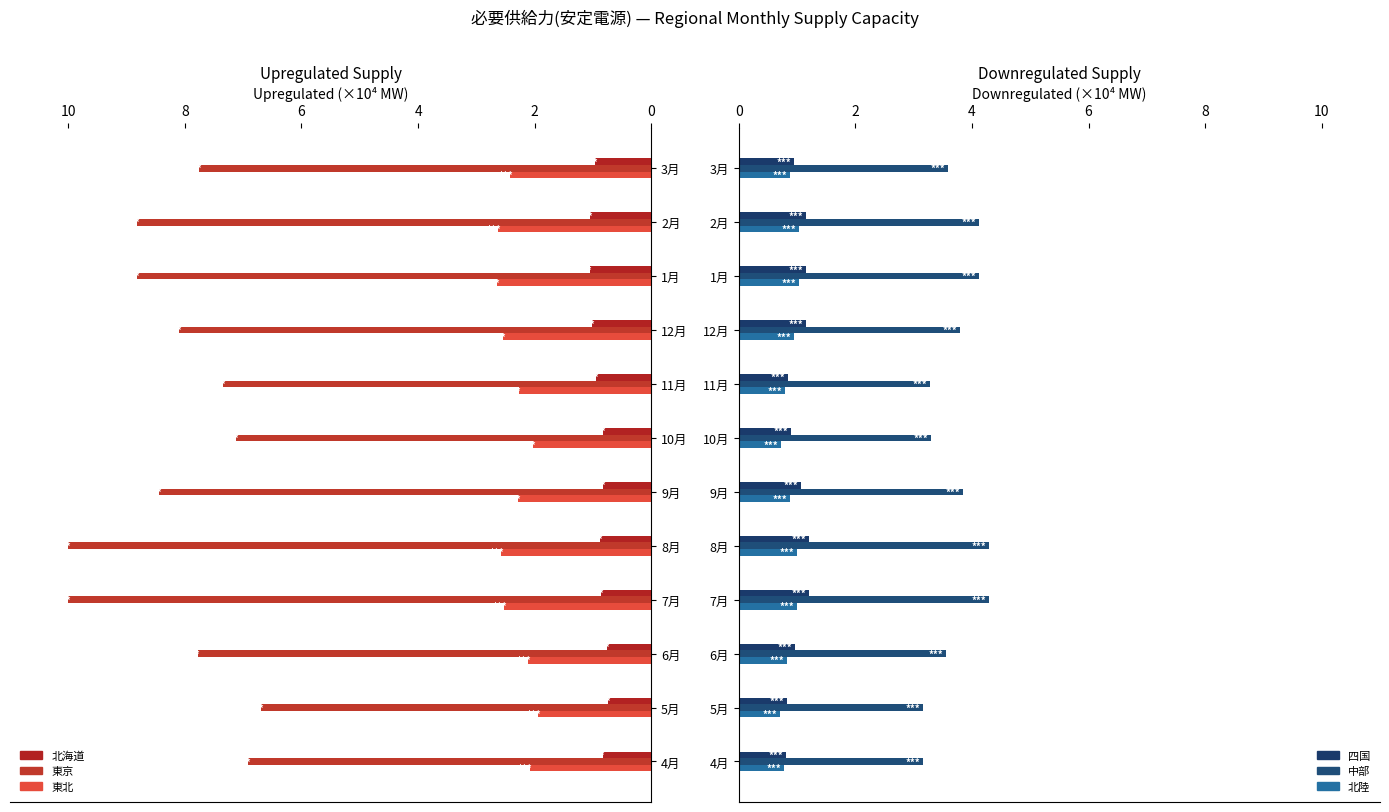

Count the number of categories in the chart.

12